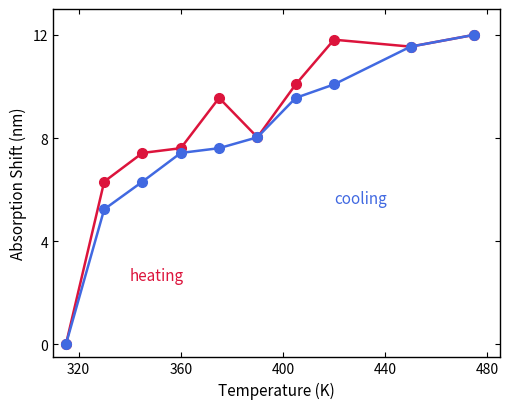

How many times do heating and cooling cross each other?

1